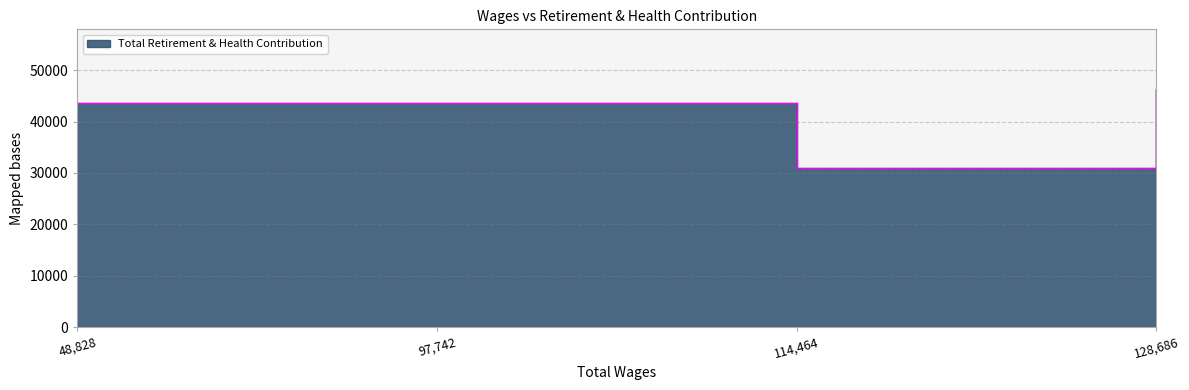

The chart shows a value of 11163 at 114464. True or false?

False